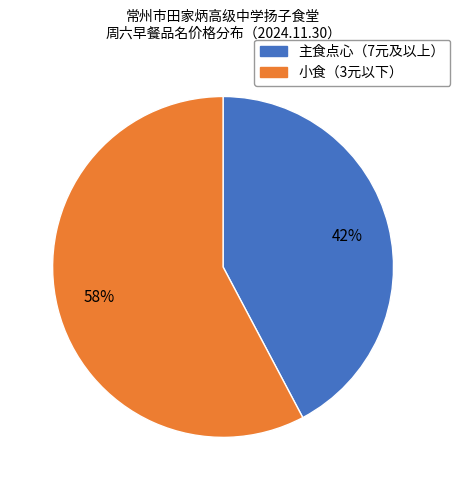

Does any single category account for the majority?

Yes